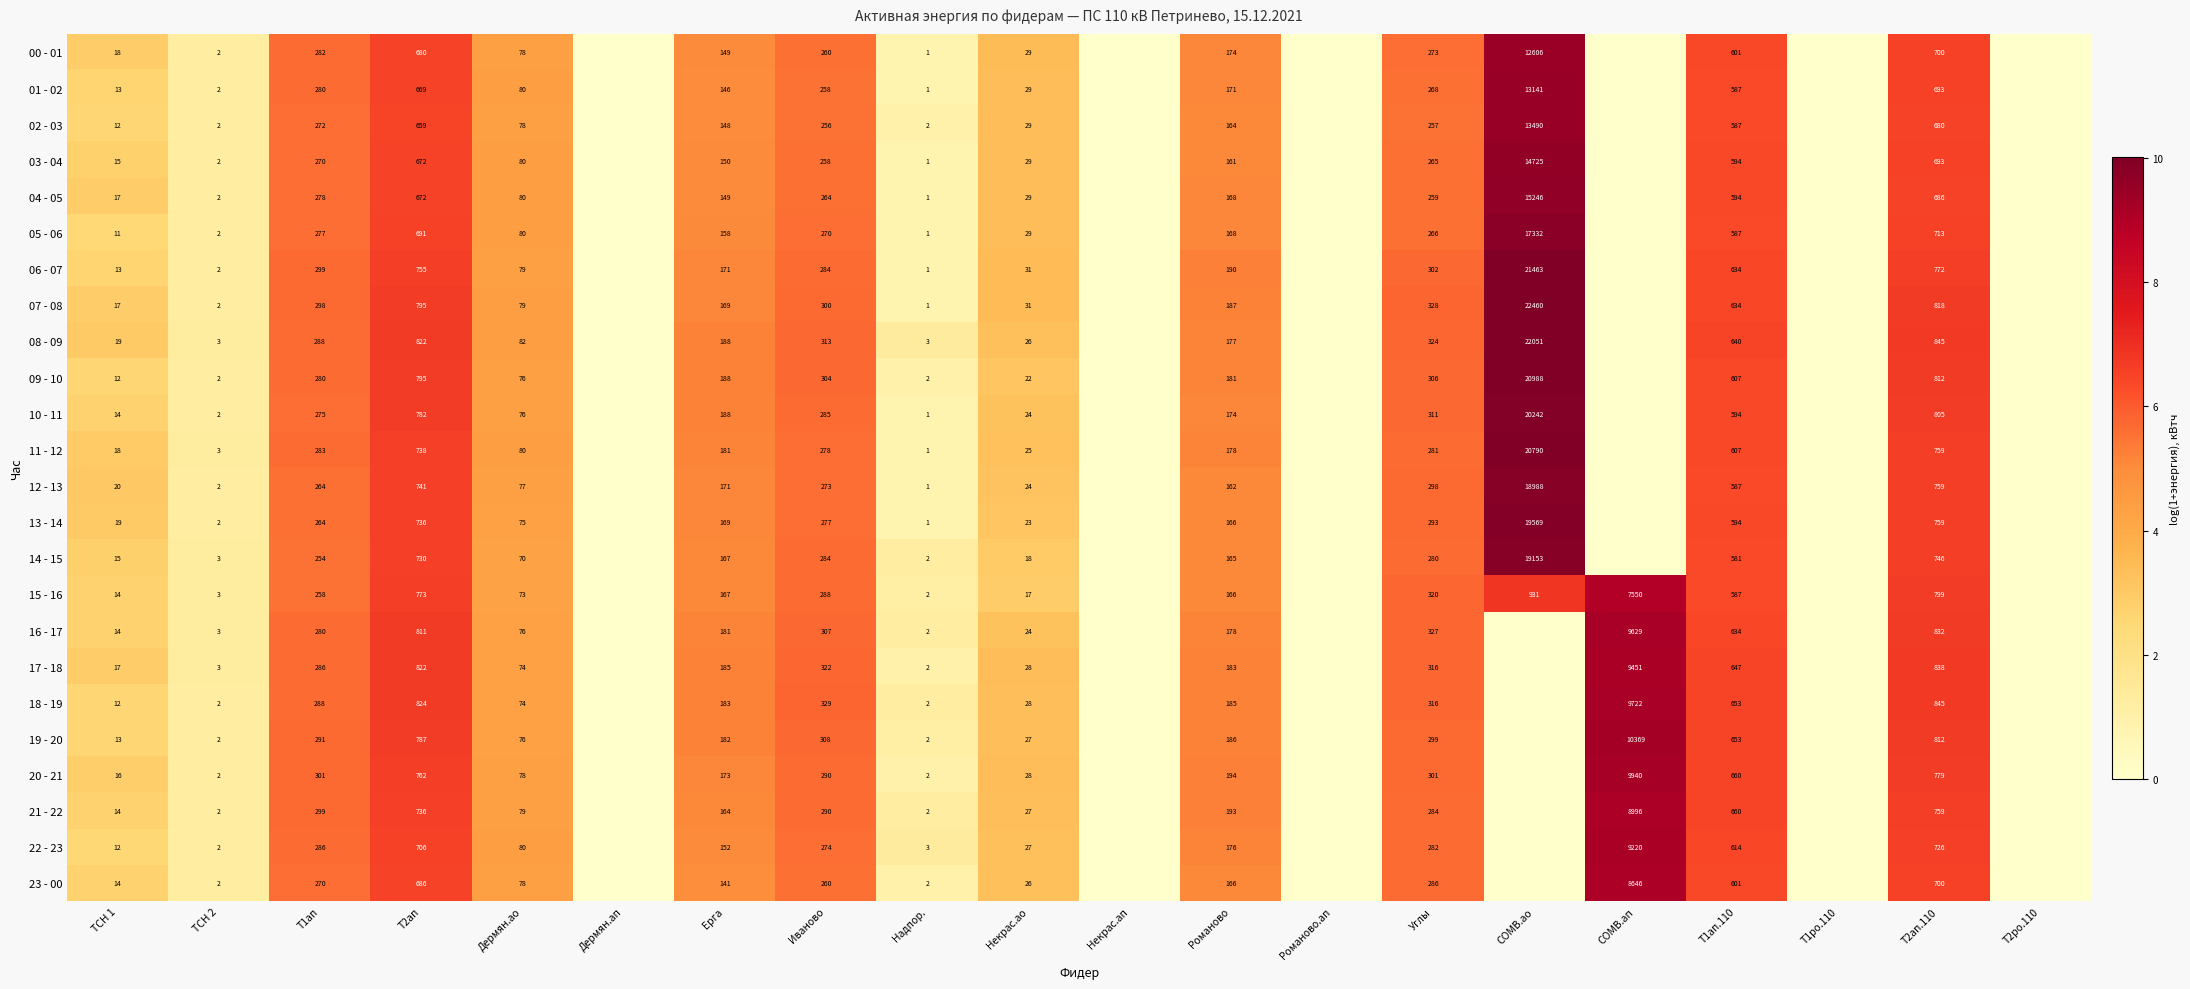

At which category is the sum across all series the highest?

Т2ап.110